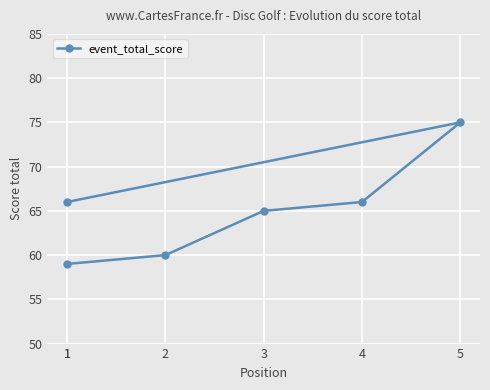

What is the change in value from 3 to 1?

+1